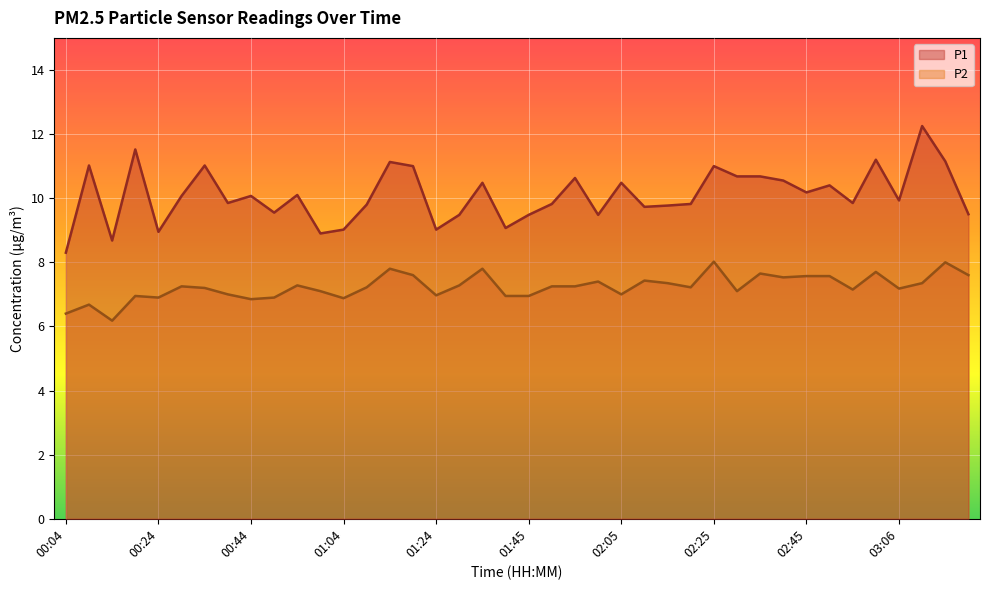

What is the value of the P2 point at the 6th from the left?

7.2